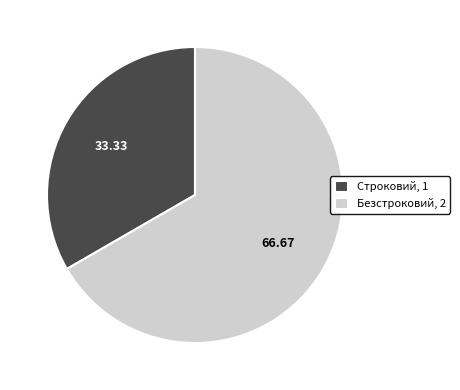

How many slices are in this pie chart?

2